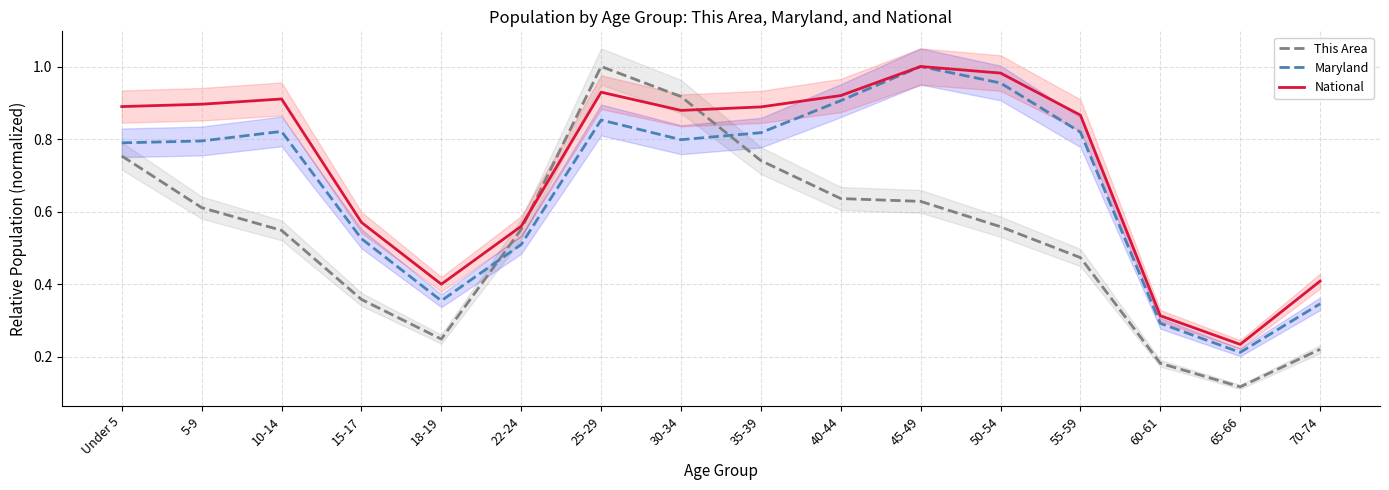

Where is the first local maximum for This Area?

25-29